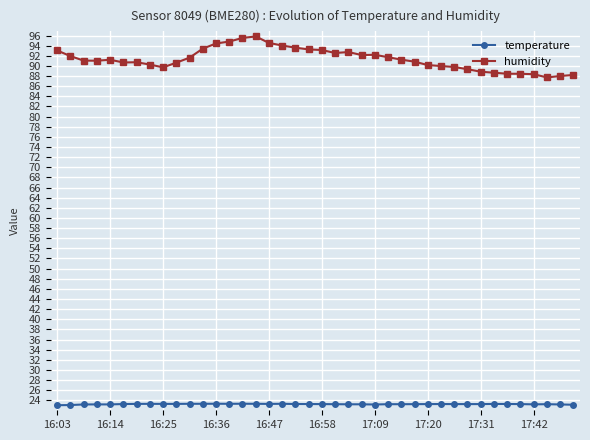

Which series has the widest spread of values?

humidity